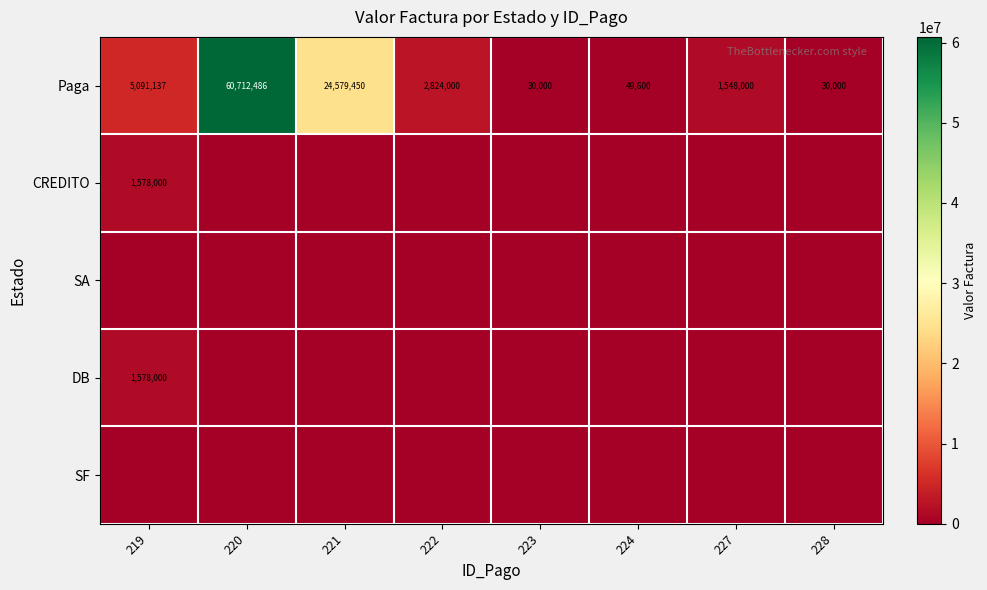

How many series are shown in this chart?

5